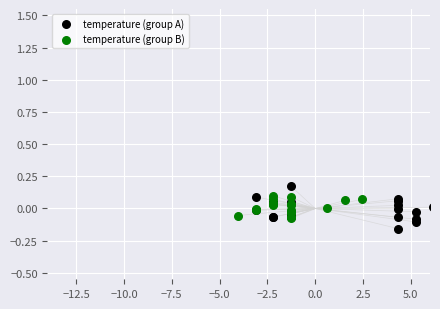

What are all the series names shown in the legend?

temperature (group A), temperature (group B)